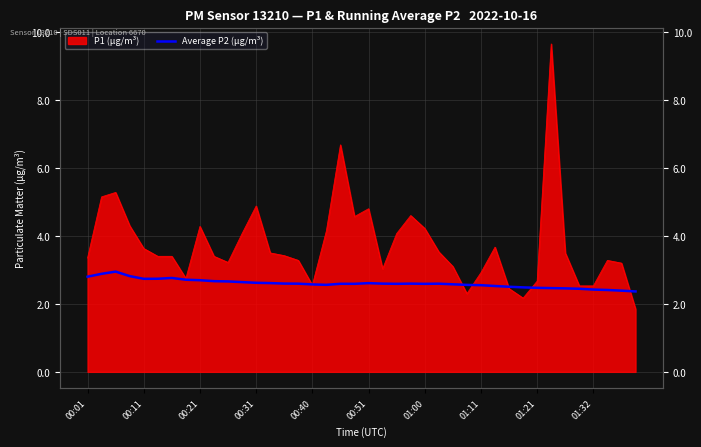

The value at 11 is 2.6. True or false?

True